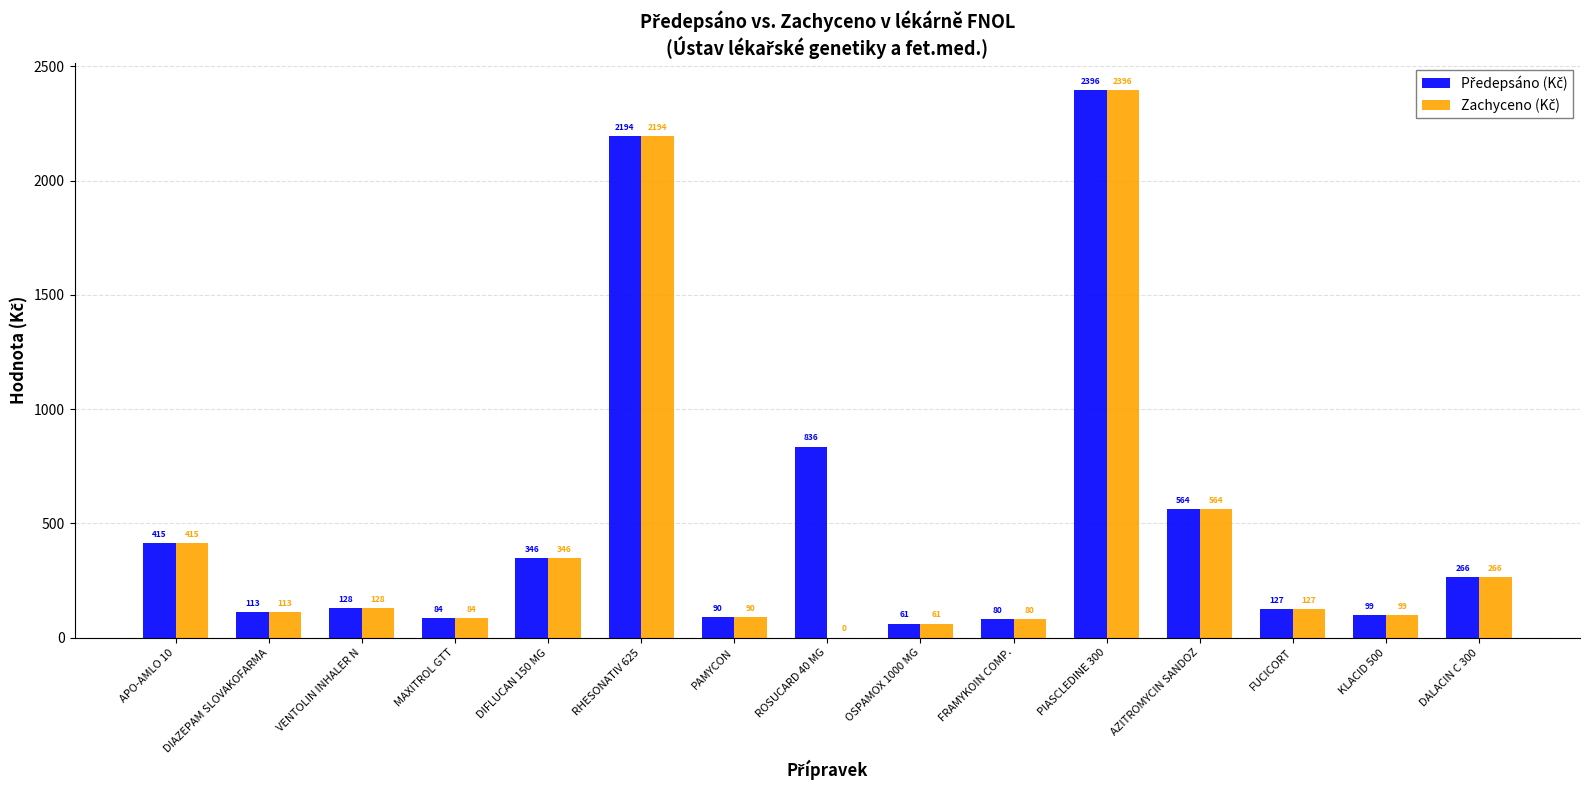

At which category is the sum across all series the highest?

PIASCLEDINE 300